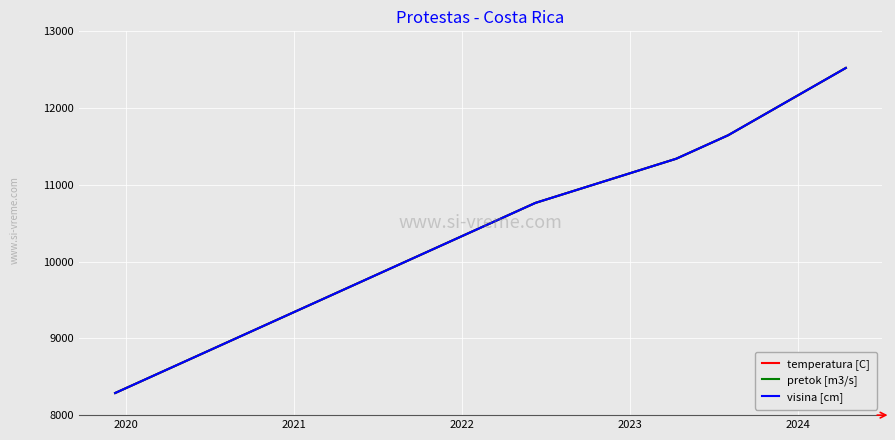

Is this an area chart (filled region under the line)?

No